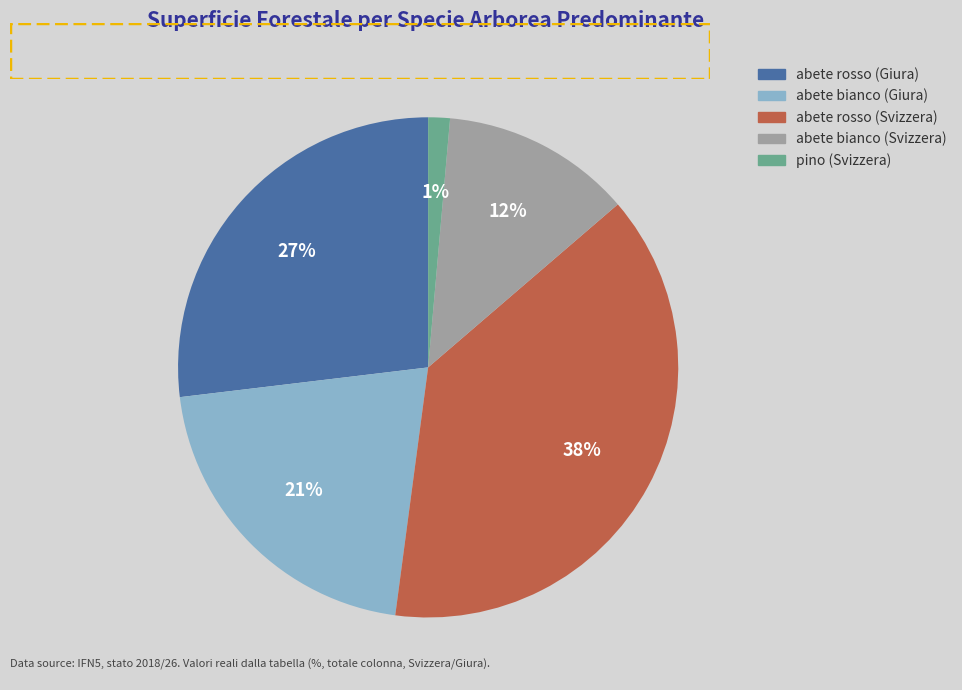

Is it true that abete bianco (Giura) is 16% of the pie?

False